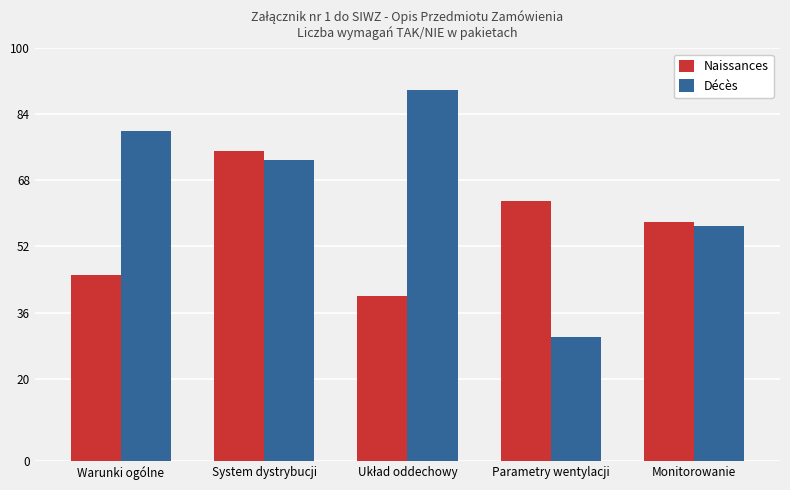

Rank the series at System dystrybucji from lowest to highest value.

Décès, Naissances